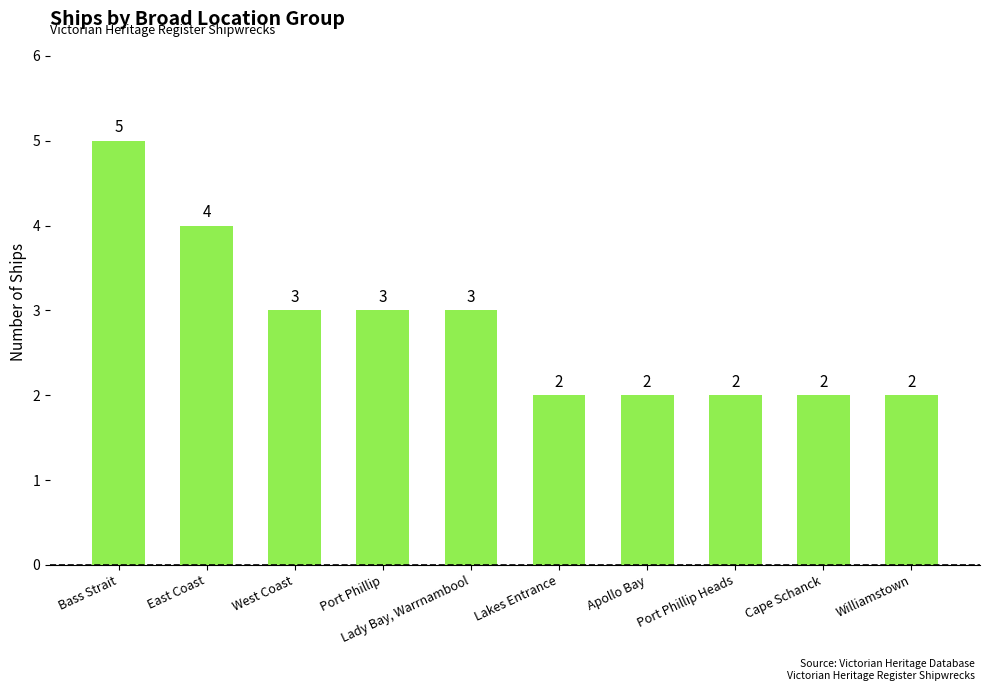

Where does the data first go above 3?

Bass Strait